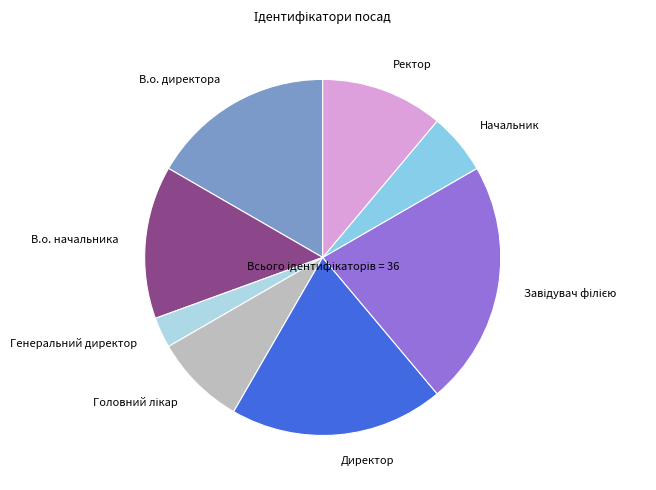

What is the smallest slice in the pie chart?

Генеральний директор